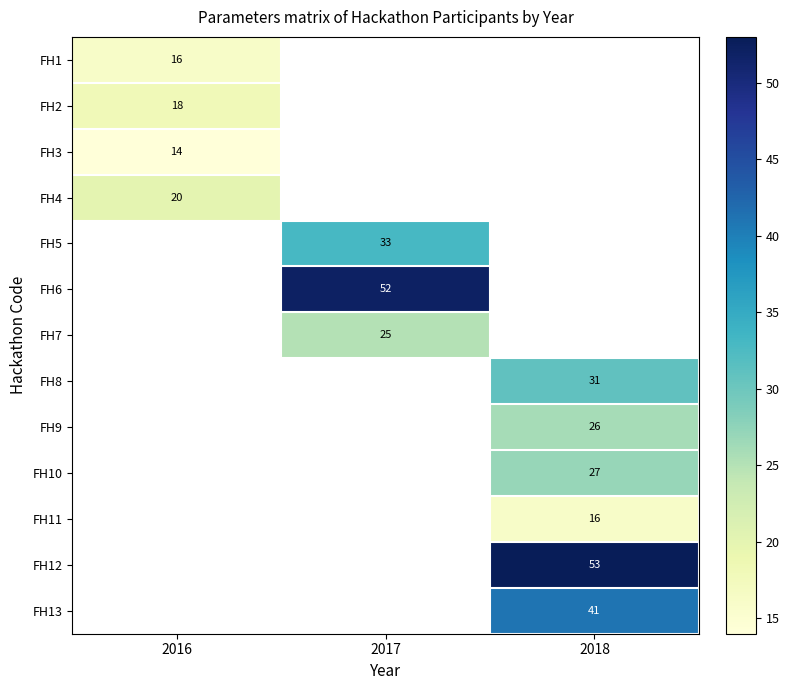

How many distinct data groups are displayed?

13